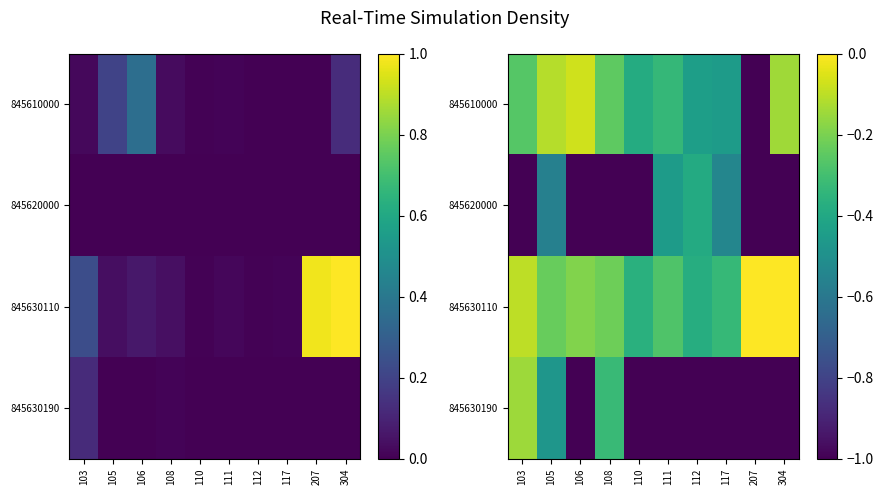

Rank the series at 105 from lowest to highest value.

845620000, 845630190, 845630110, 845610000